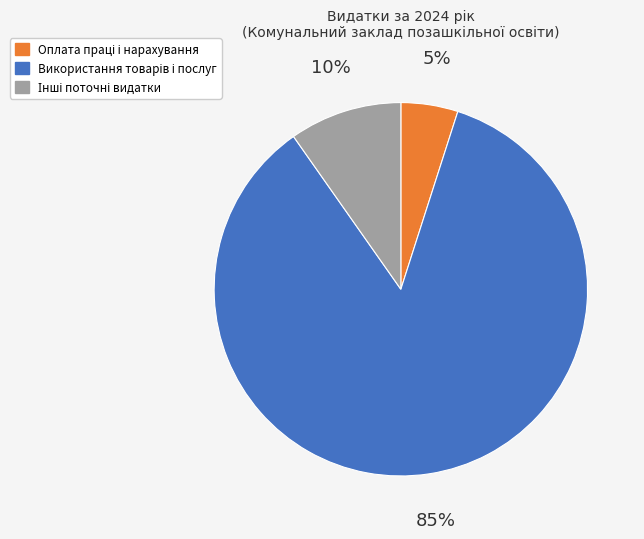

To the nearest percent, what is the average slice percentage?

33%